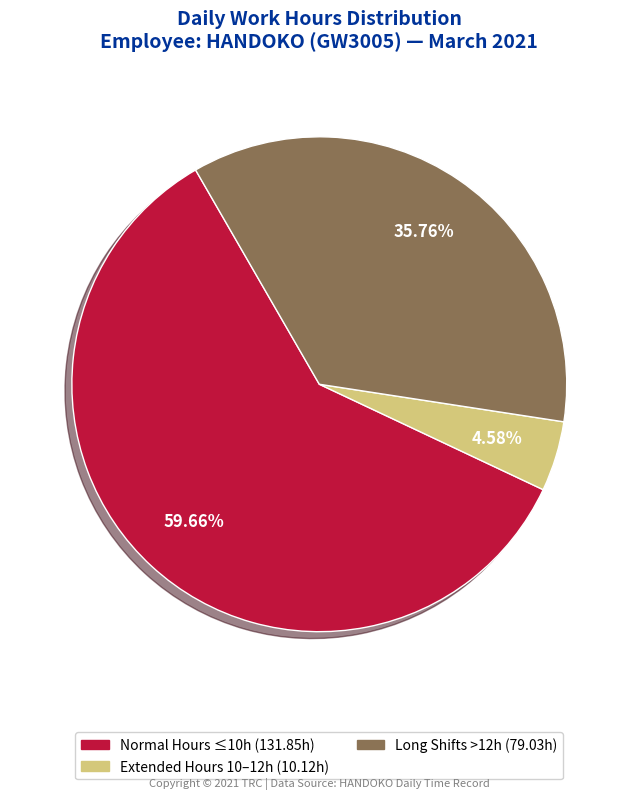

To the nearest percent, what is the average slice percentage?

33%